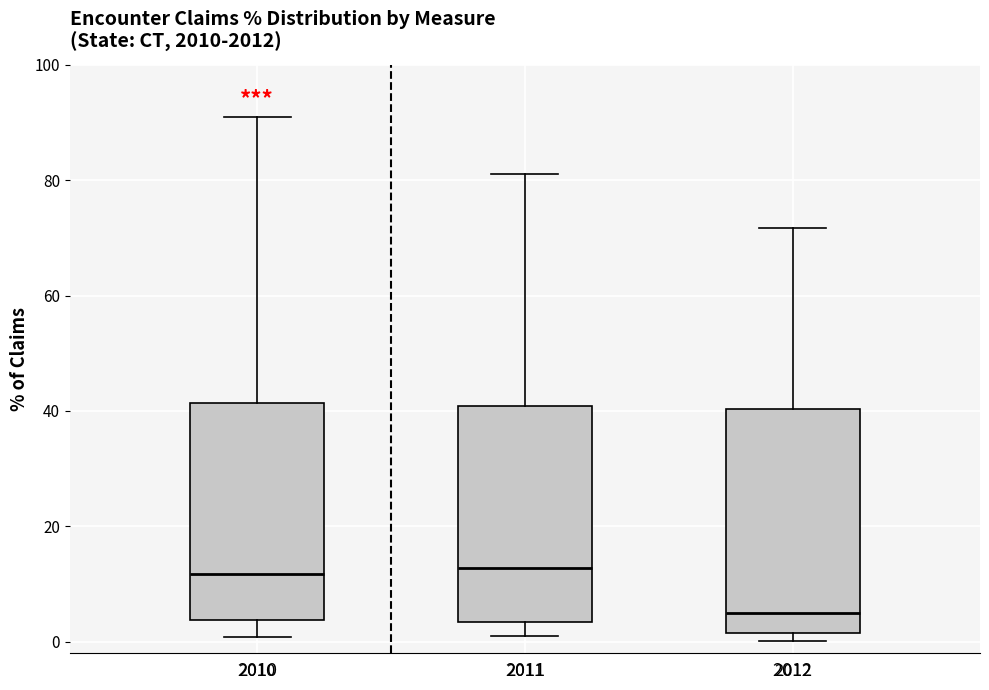

Reading left to right, read every box against the y-axis: the position of its median line, the range the box covers, and the ends of its whiskers. The values are not printed on the chart, so give them approximately, as read against the axis.

2010: median 12, box 4 to 42, whiskers 0 to 90
2011: median 12, box 4 to 40, whiskers 0 to 82
2012: median 4, box 2 to 40, whiskers 0 to 72